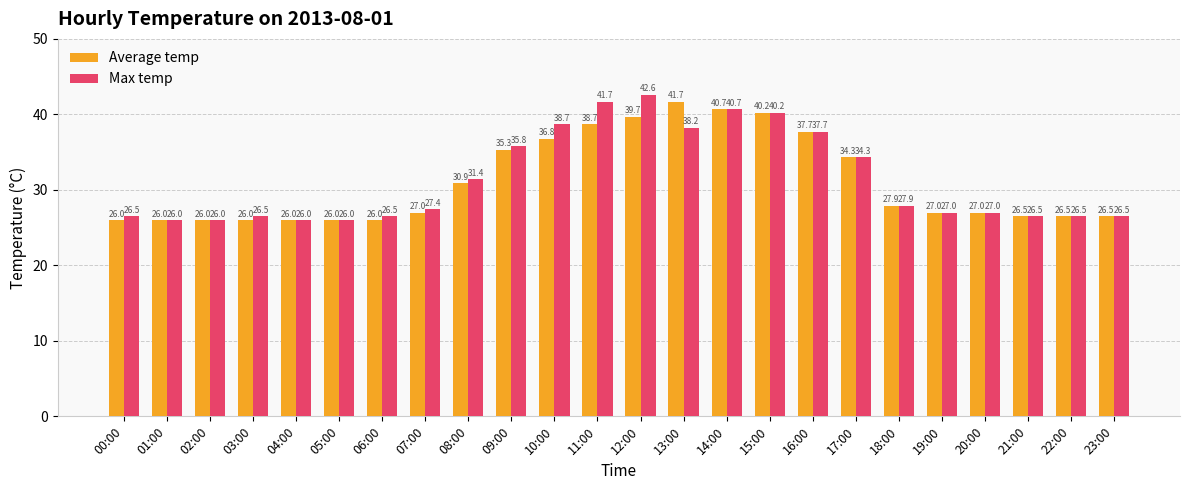

List the series in order of their overall mean, lowest first.

Average temp, Max temp